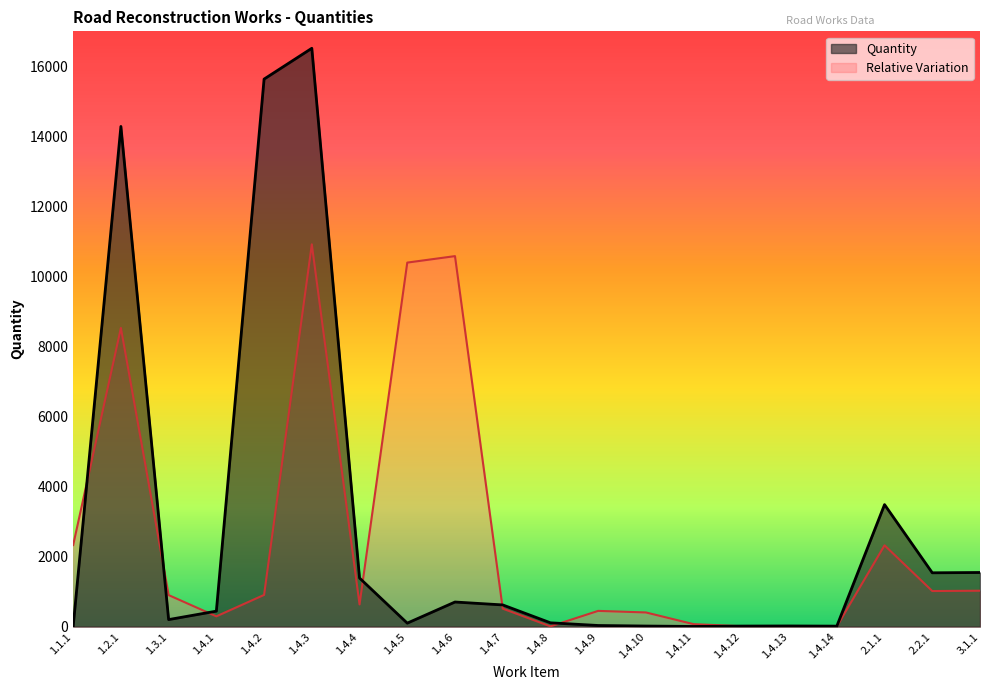

What position from the right is 1.4.9?

9